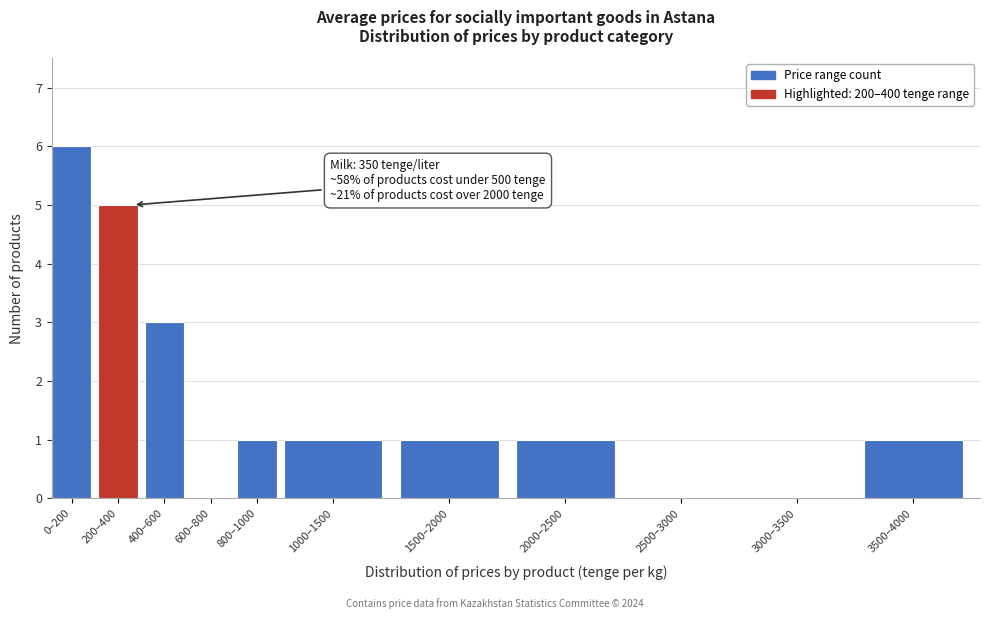

Reading right to left, transcribe all the data shown in this chart.

3500–4000=1	3000–3500=0	2500–3000=0	2000–2500=1	1500–2000=1	1000–1500=1	800–1000=1	600–800=0	400–600=3	200–400=5	0–200=6